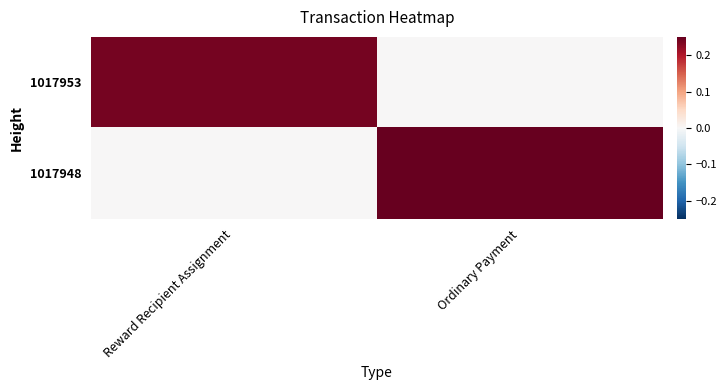

Reading left to right, what are all the values shown in this chart?

1017953: Reward Recipient Assignment=0.2	Ordinary Payment=0.0
1017948: Reward Recipient Assignment=0.0	Ordinary Payment=0.2